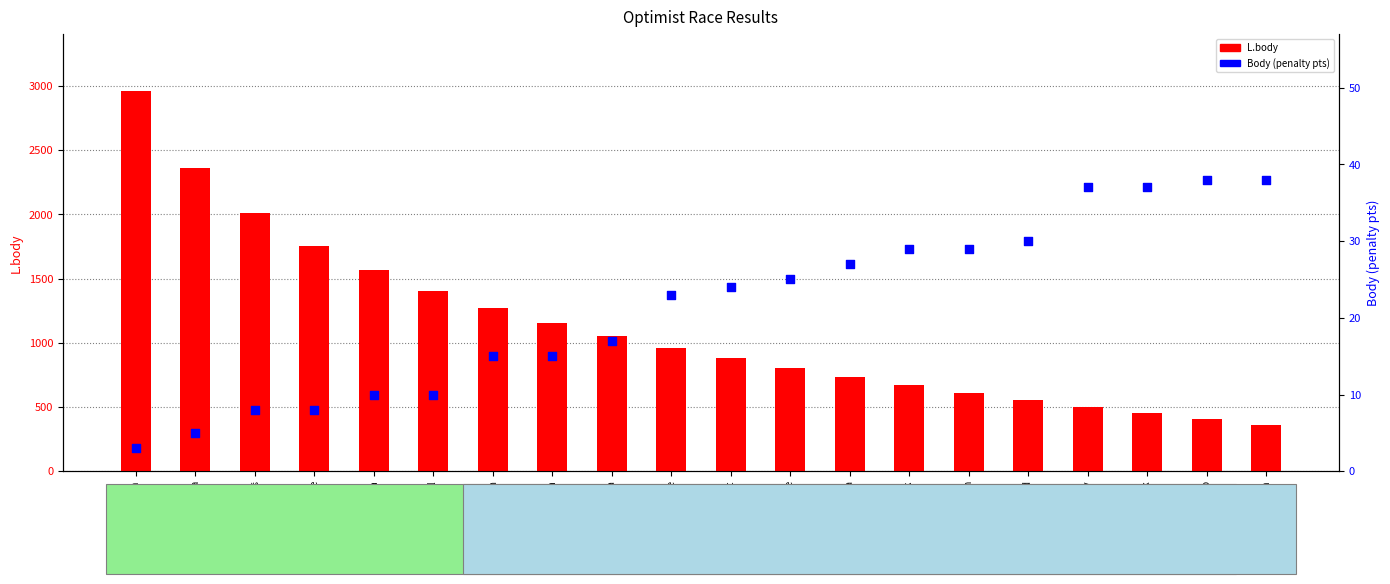

What are all the series names shown in the legend?

L.body, Body